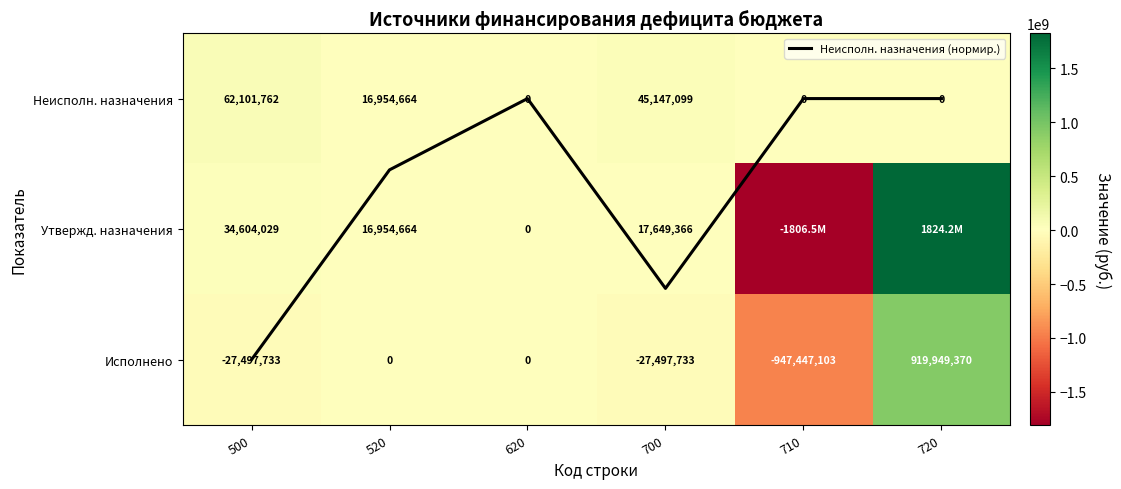

How many categories are shown in the chart?

6